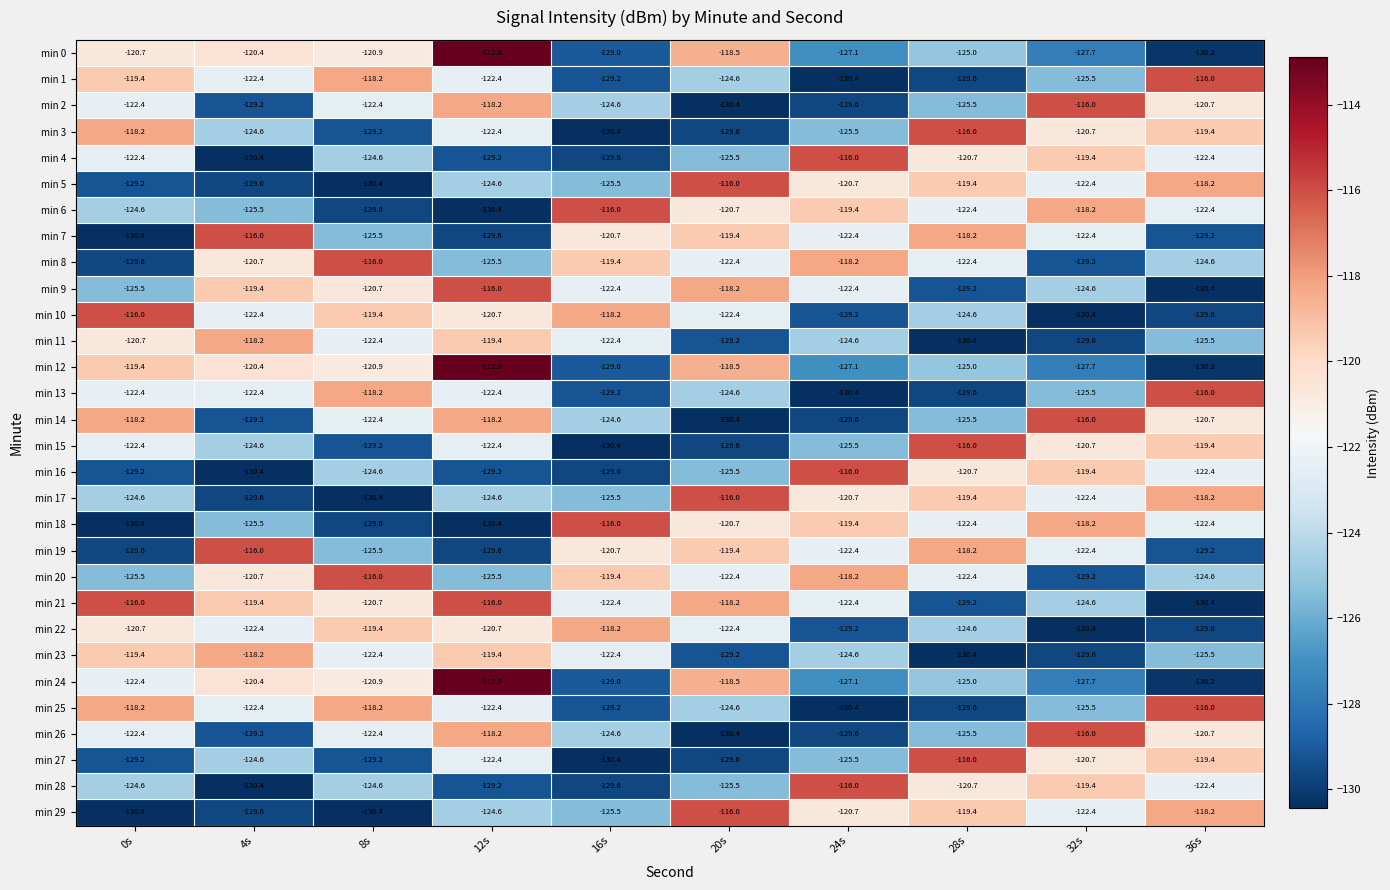

What is the greatest value displayed?

-112.9